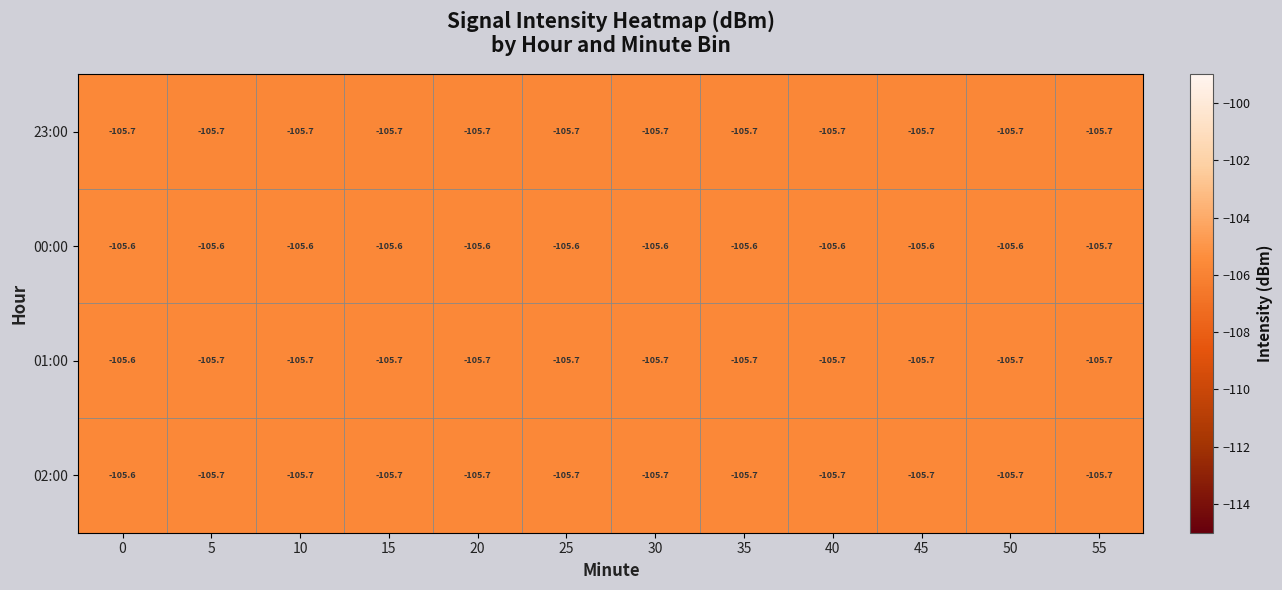

How many data points does each series have?

12